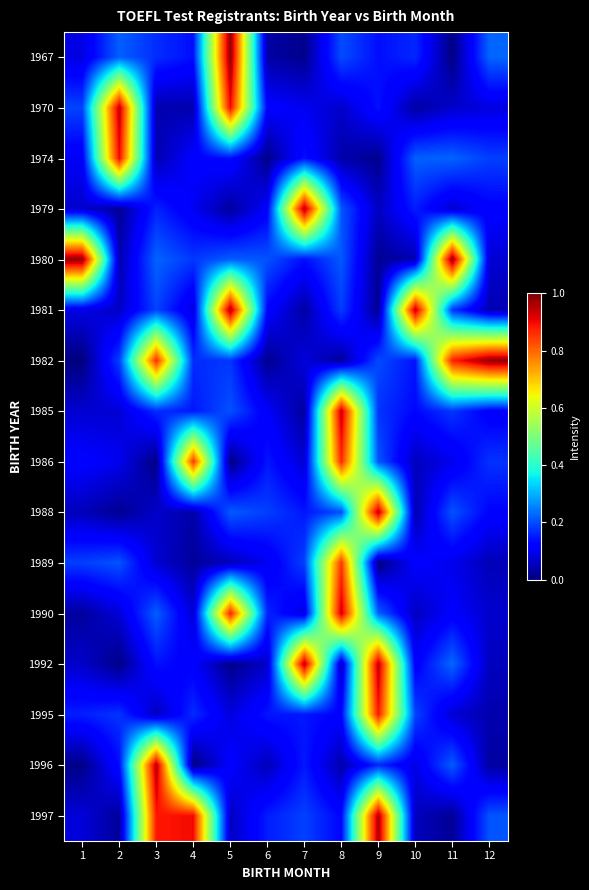

Which label corresponds to the smallest value in the chart?

1